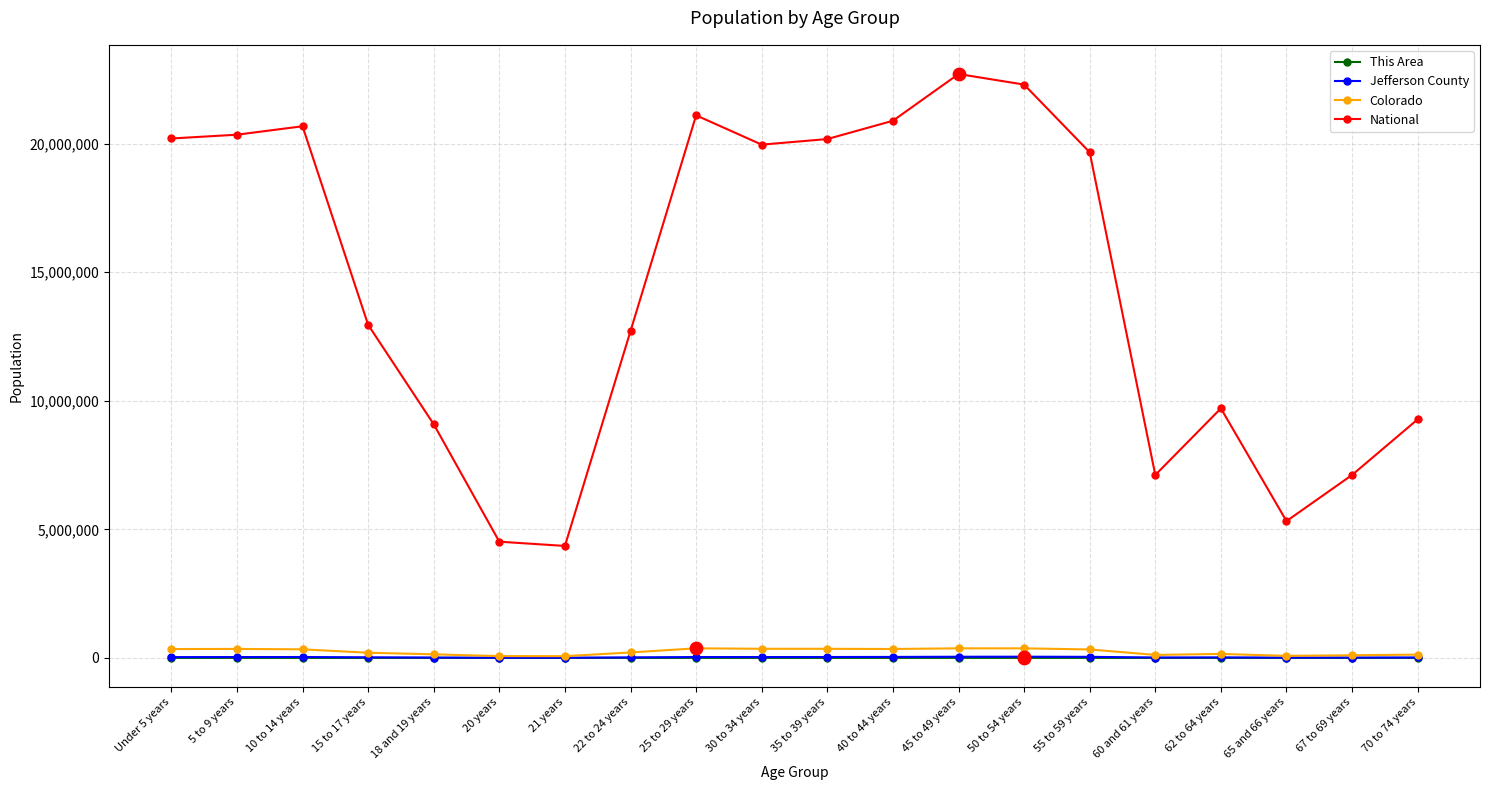

What are all the series names shown in the legend?

This Area, Jefferson County, Colorado, National